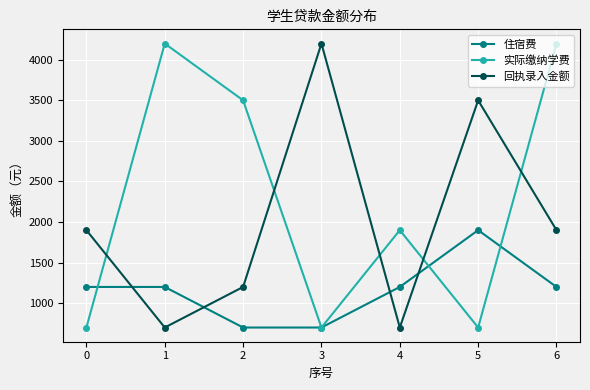

The 回执录入金额 series shows 1191 at 3. True or false?

False